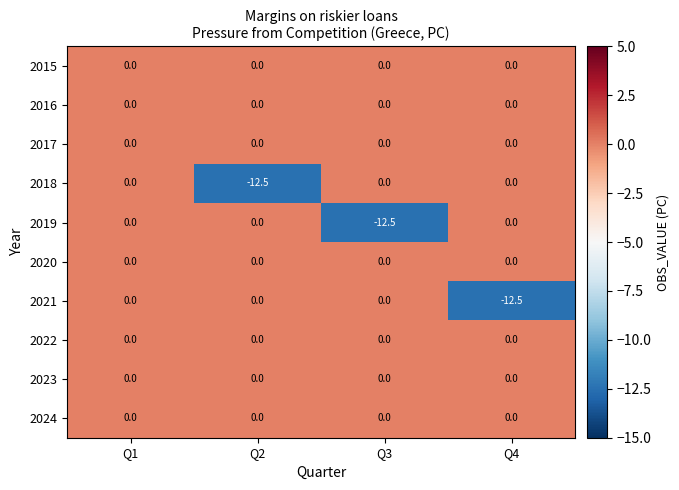

At which category is the sum across all series the highest?

Q1